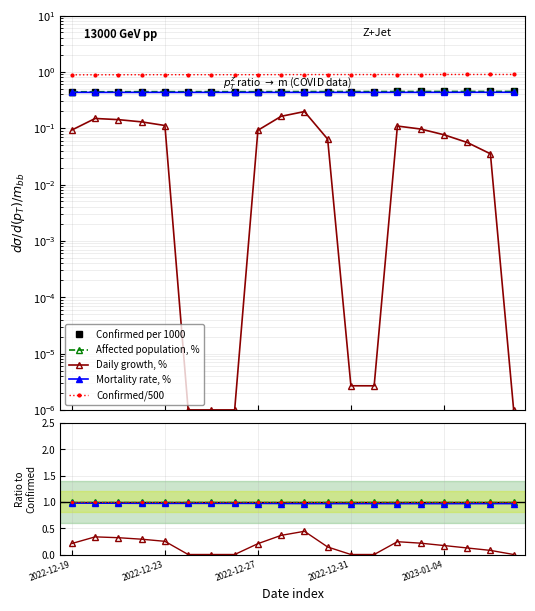

Count the Mortality rate, % values in the range 0 to 1.

20